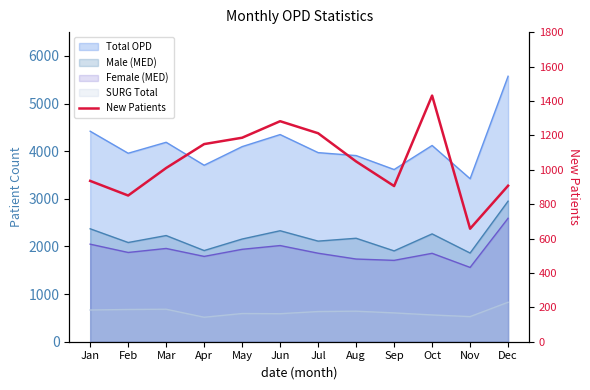

What is the change in value from Jan to May?

+251